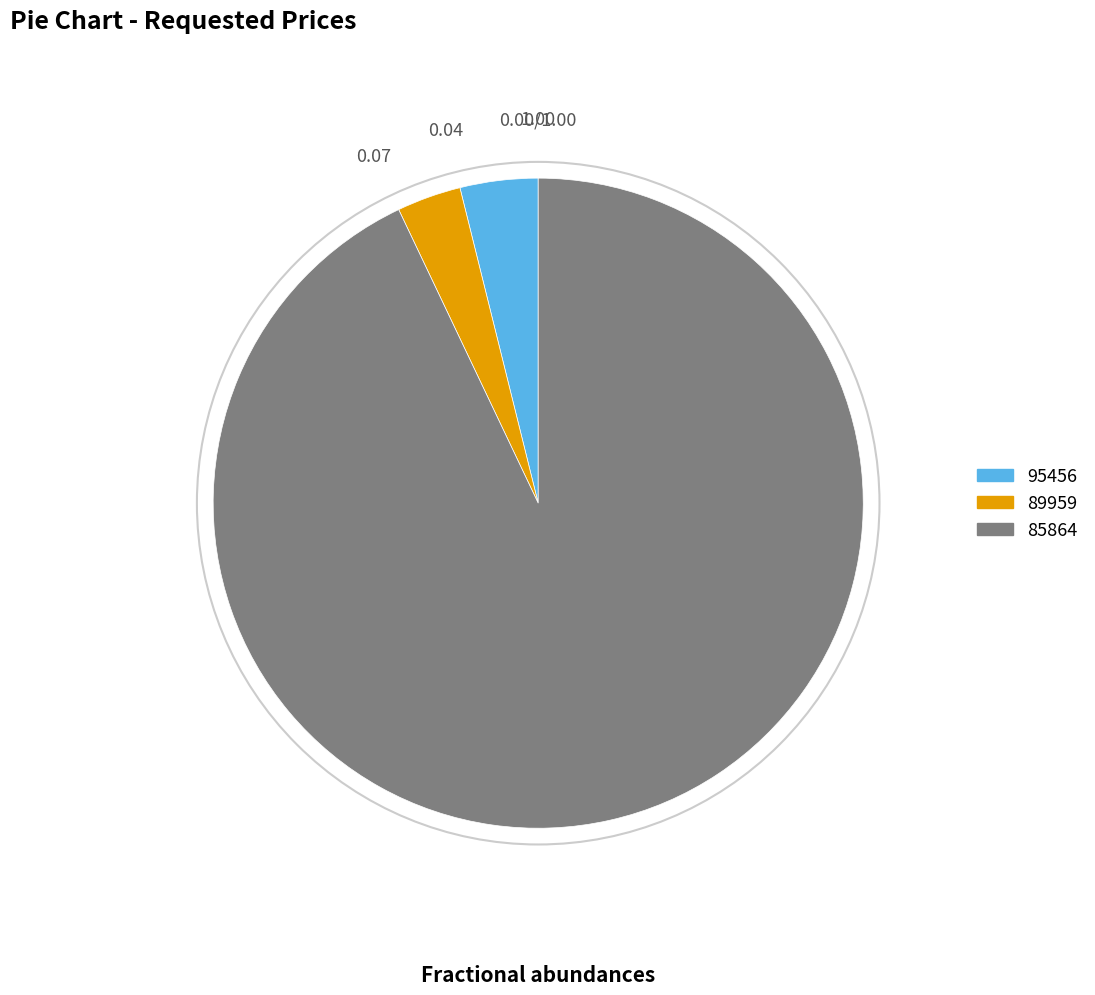

Does 85864 represent more than half of the total?

Yes